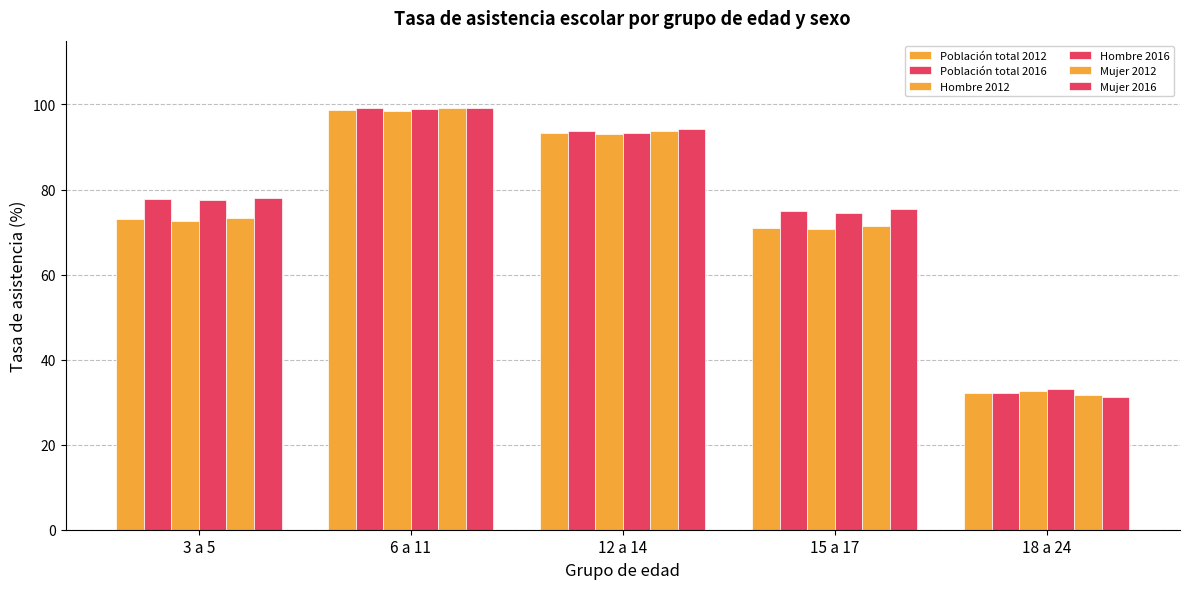

Is it true that Hombre 2012 equals 64.1 at 6 a 11?

False